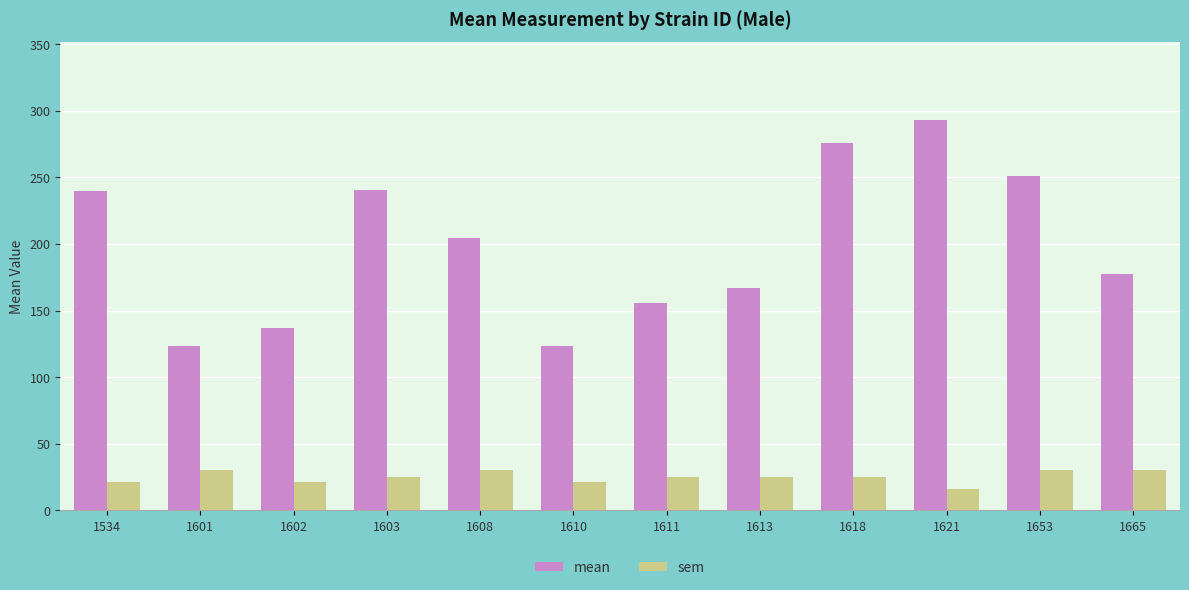

What is the sum of all mean values?

2387.8